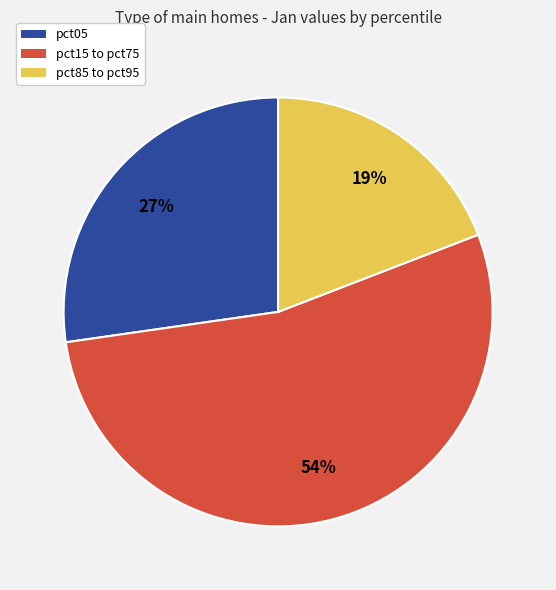

How many segments does this pie chart have?

3